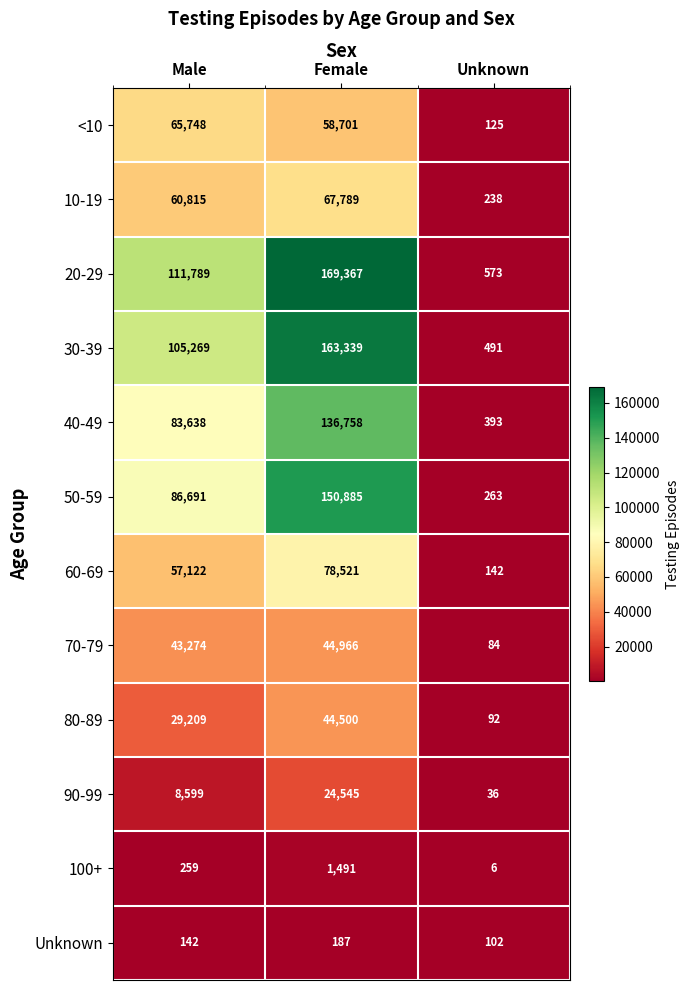

Read the 30-39 value at Unknown.

491